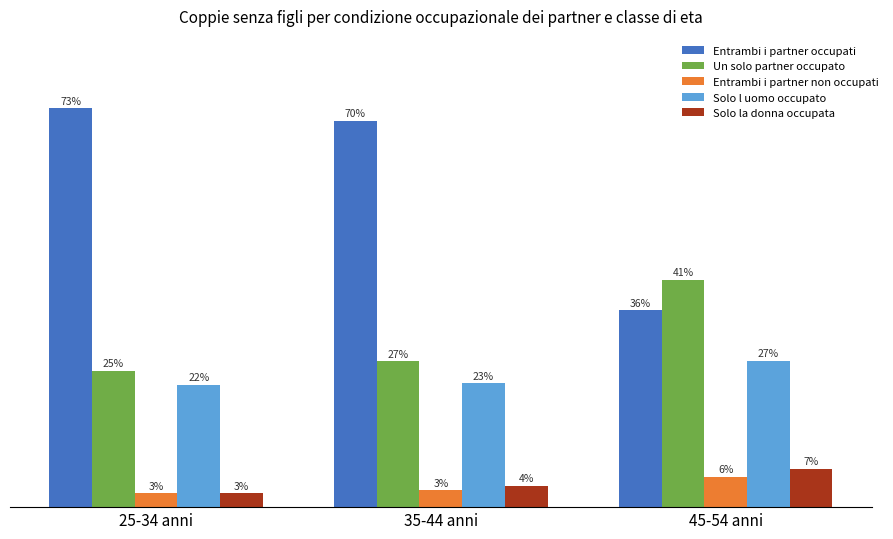

What is the label of the 1st bar from the left?

25-34 anni